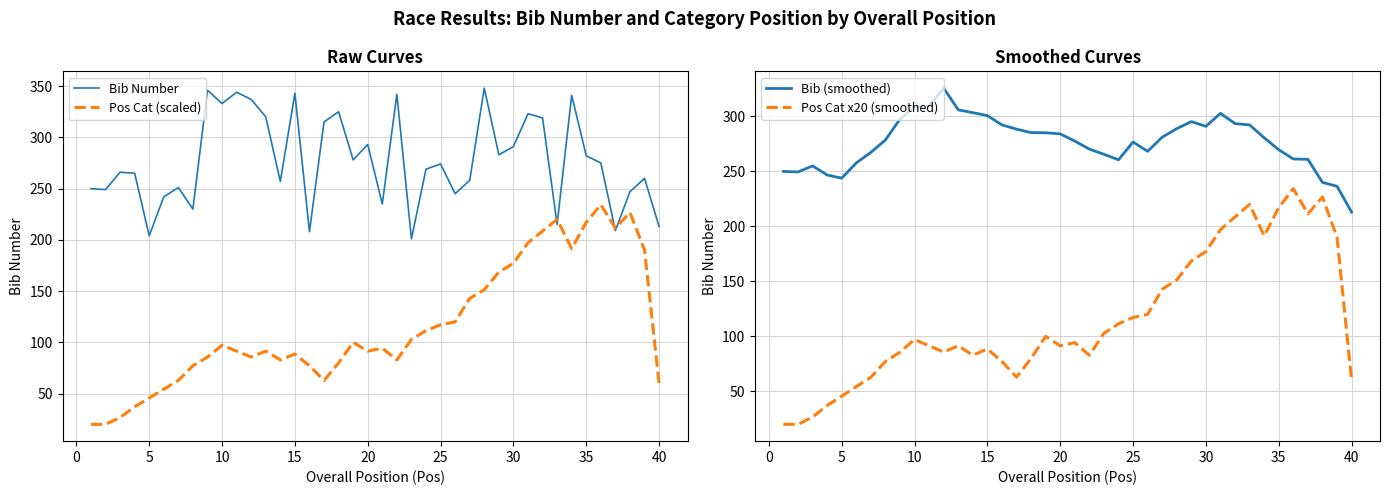

Is it true that Bib (smoothed) equals 386.8 at 35?

False